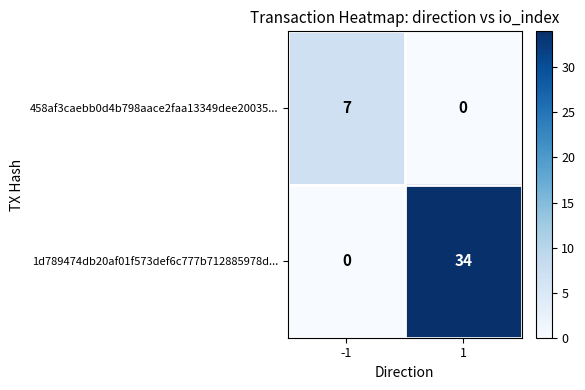

What is the total value across all series at 1?

34